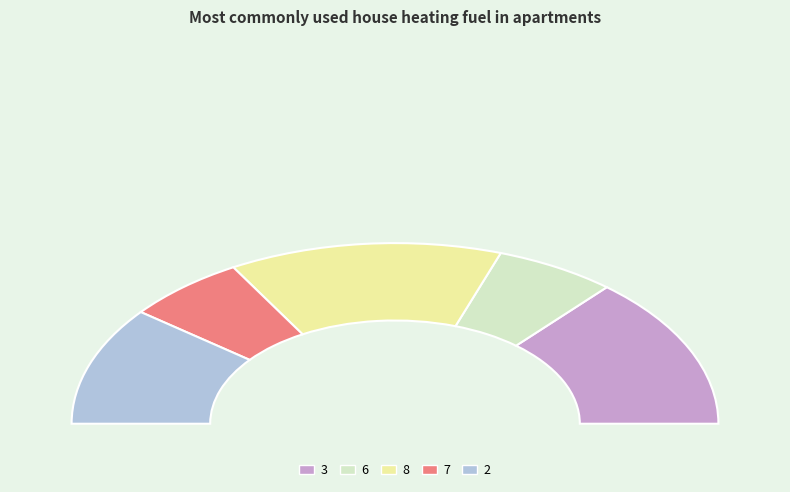

Does 1 represent more than half of the total?

No